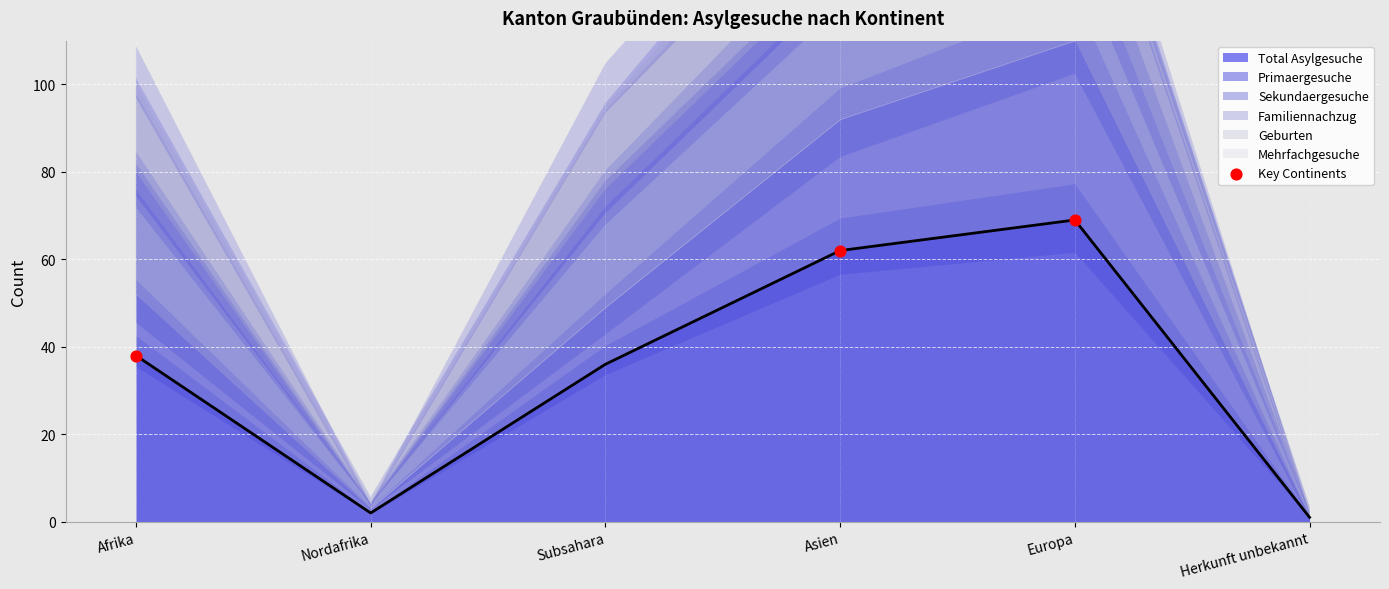

The Total Asylgesuche series shows 12 at Subsahara. True or false?

False